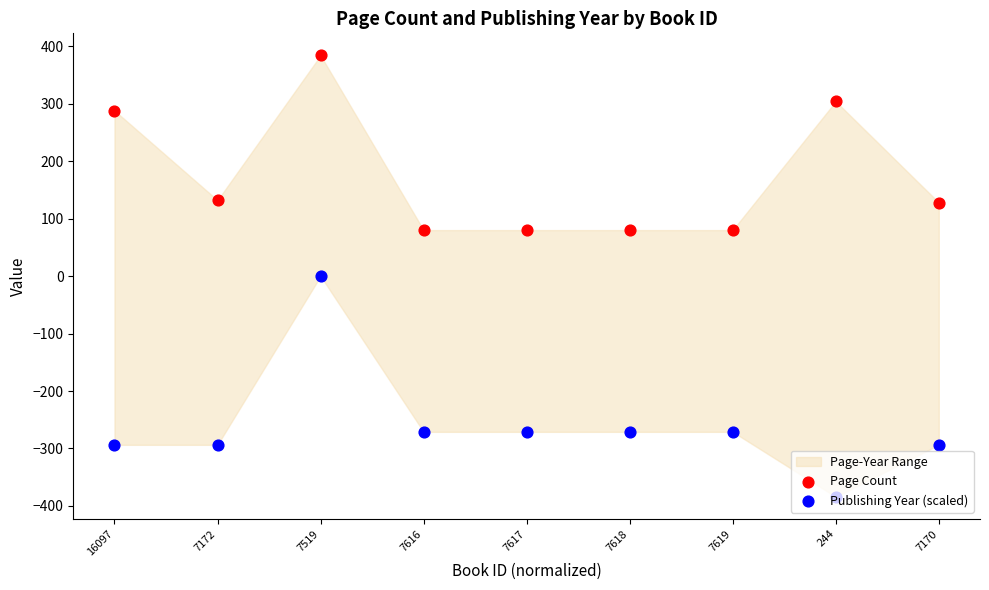

Which series has the widest spread of Y values?

Publishing Year (scaled)